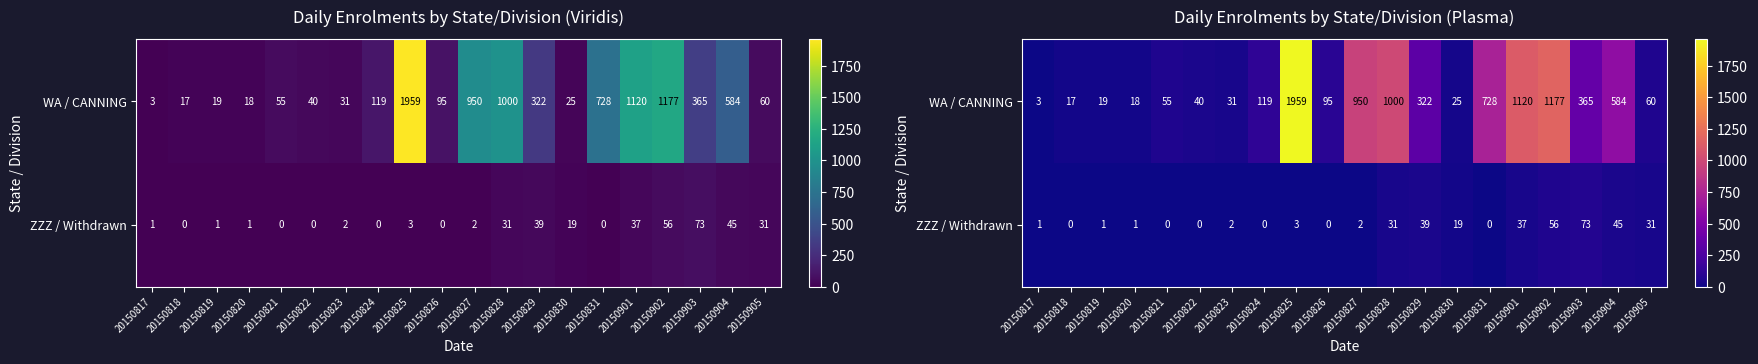

Which series has the widest spread of values?

WA / CANNING